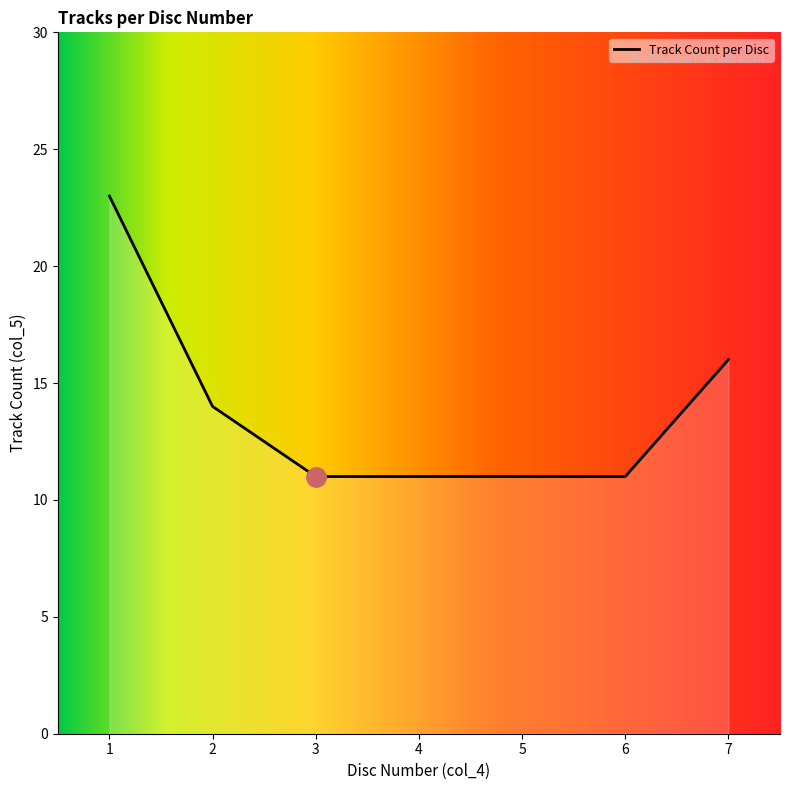

True or false: the data has more than 2 interior local peaks.

False